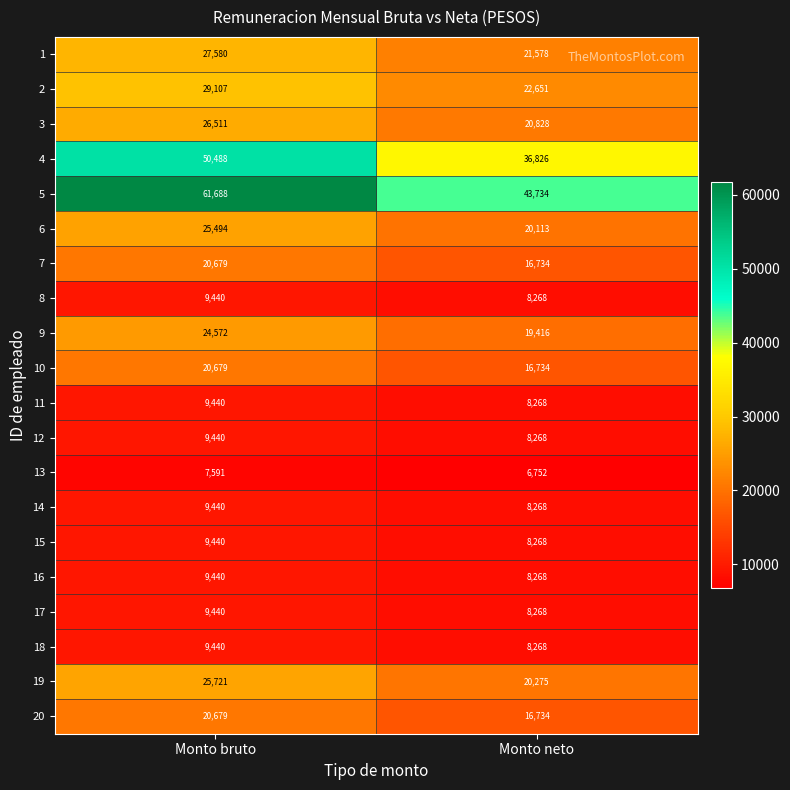

The value of 11 at Monto bruto is 12962. True or false?

False